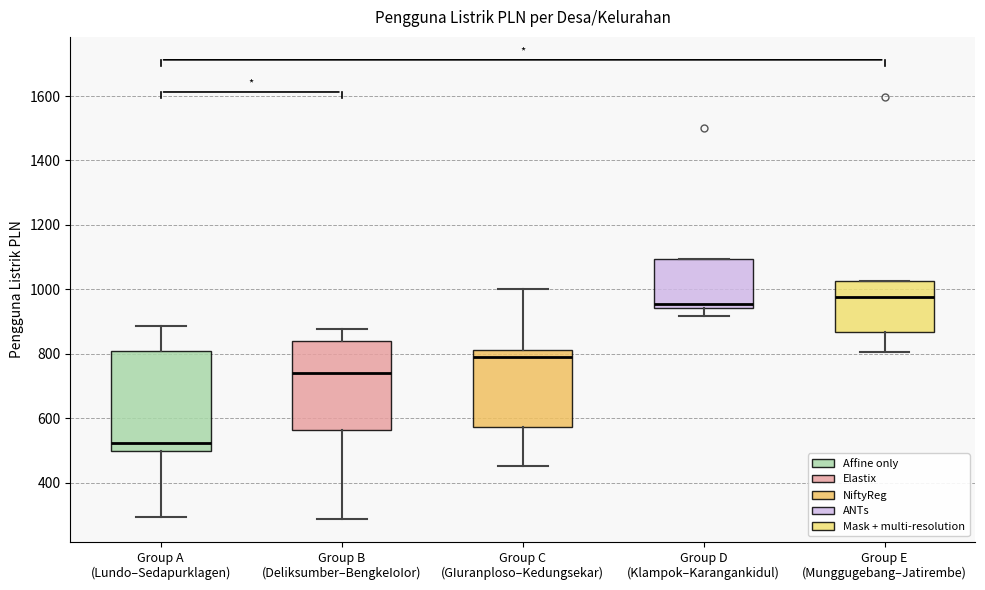

Reading left to right, read every box against the y-axis: the position of its median line, the range the box covers, and the ends of its whiskers. The values are not printed on the chart, so give them approximately, as read against the axis.

Group A (Lundo–Sedapurklagen): median 520, box 500 to 800, whiskers 300 to 880
Group B (Deliksumber–BengkeIoIor): median 740, box 560 to 840, whiskers 280 to 880
Group C (GIuranploso–Kedungsekar): median 800, box 580 to 820, whiskers 460 to 1000
Group D (Klampok–Karangankidul): median 960, box 940 to 1100, whiskers 920 to 1100
Group E (Munggugebang–Jatirembe): median 980, box 860 to 1020, whiskers 800 to 1020